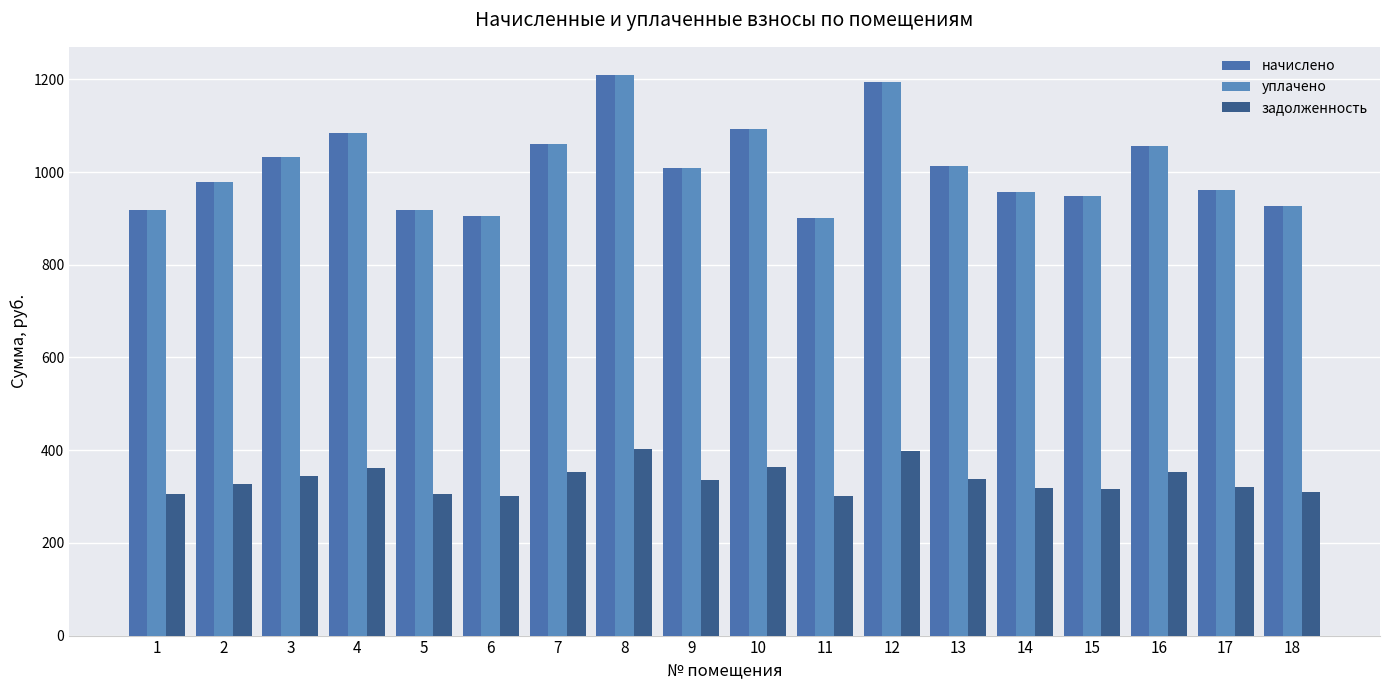

Between 3 and 7, which is larger?

7